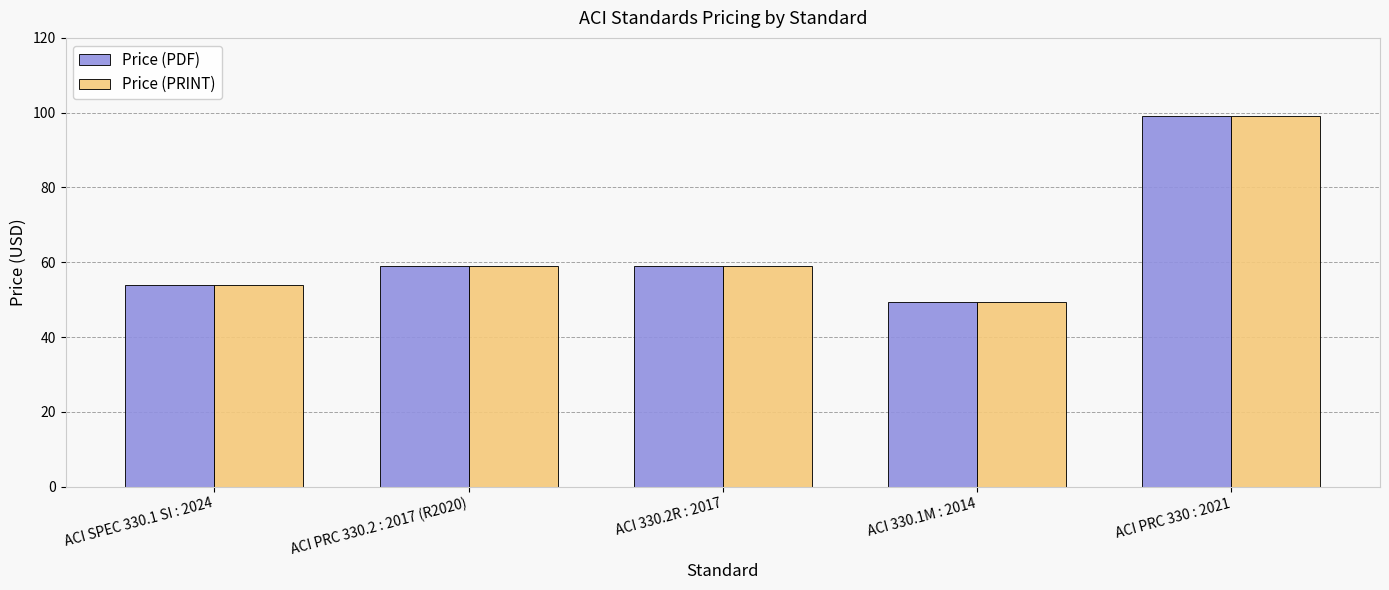

At which category is the sum across all series the highest?

ACI PRC 330 : 2021